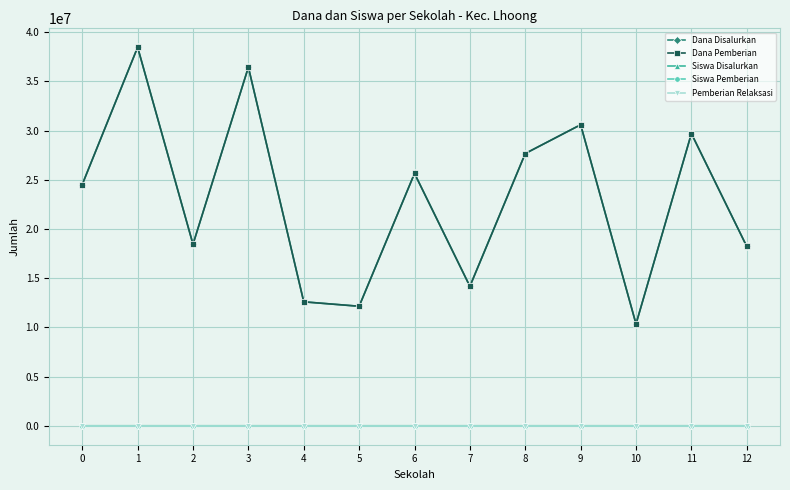

What value does the Siswa Disalurkan series have at 6, to the nearest 5?

60